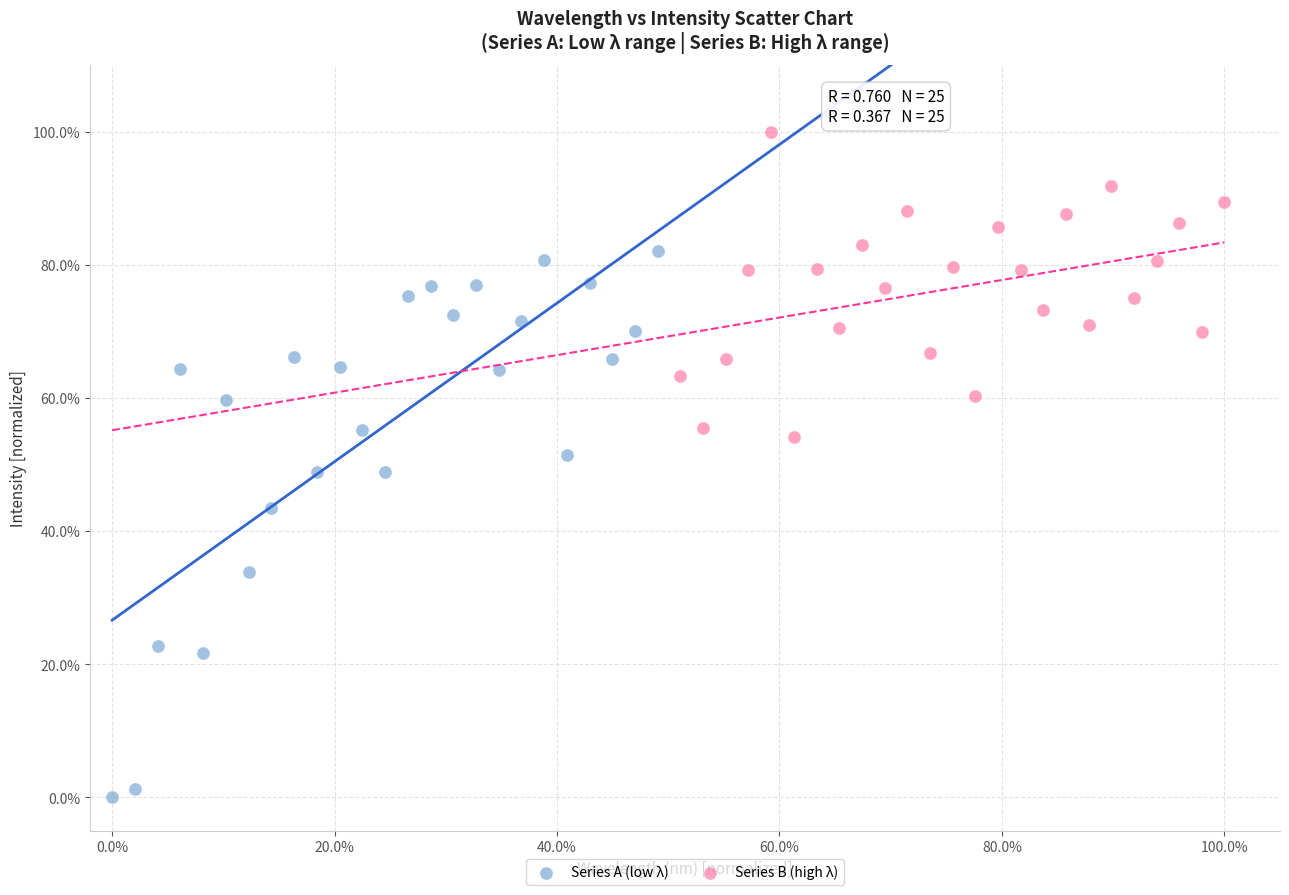

Which series reaches the maximum Y coordinate?

Series B (high λ)